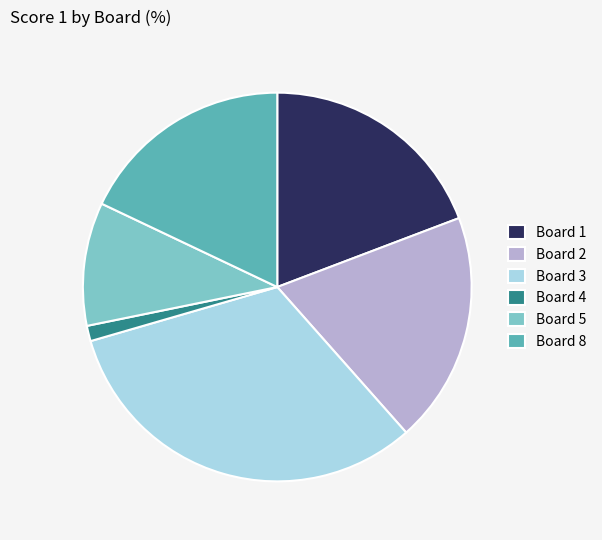

True or false: Board 2 accounts for 19% of the total.

True